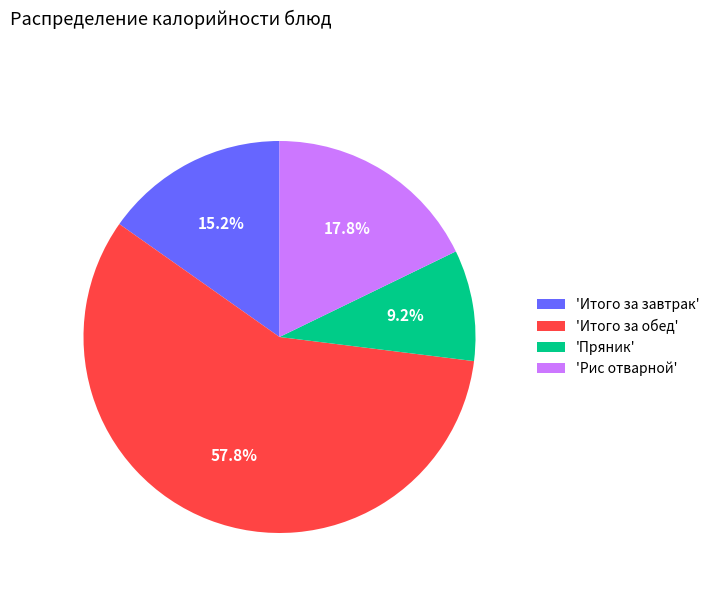

How much of the chart is everything except 'Итого за обед'?

42.2%